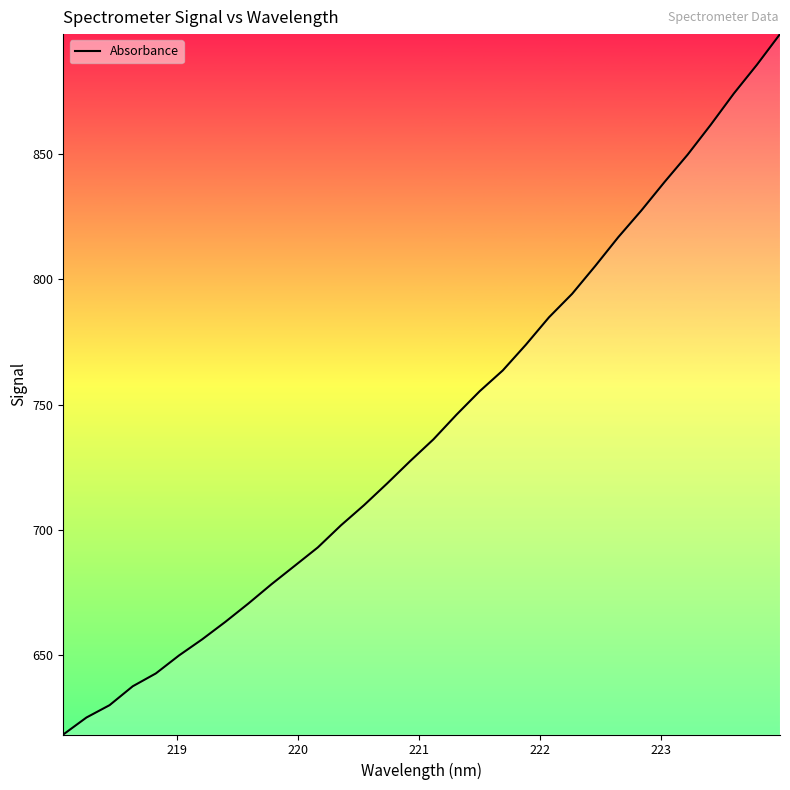

What is the difference between the maximum and minimum values?

279.7